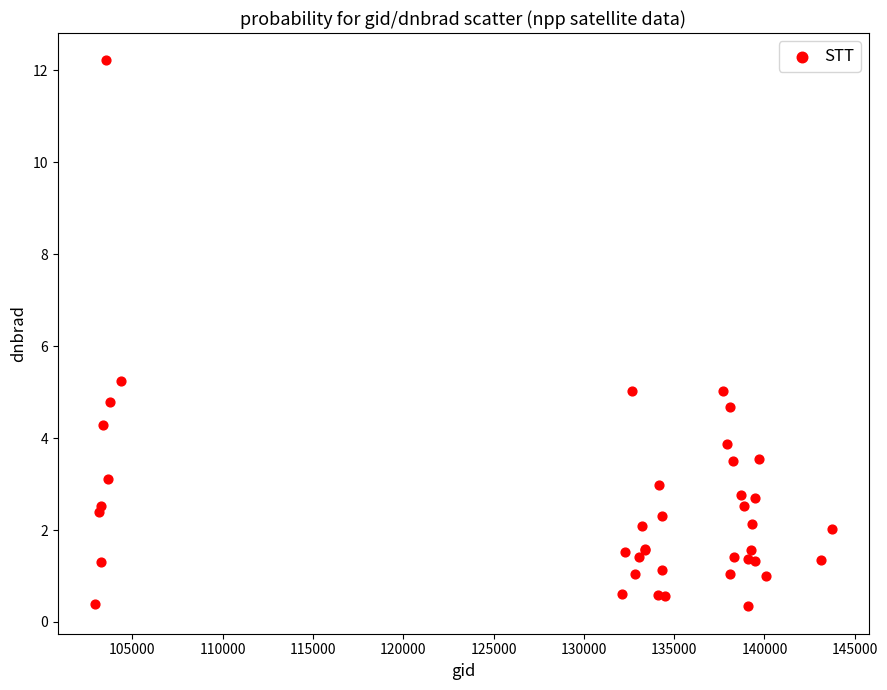

What Y value in the scatter plot is closest to 6?

5.2